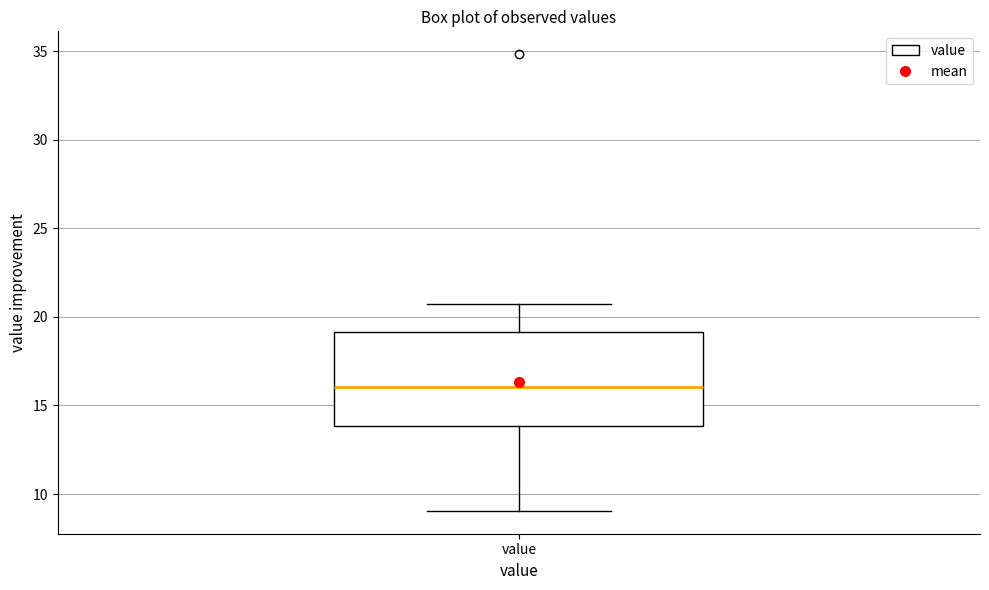

Transcribe this box plot: give where the median line is, the range the box spans, and where the two whiskers end, as read against the y-axis. The values are not printed on the chart, so give them approximately, as read against the axis.

median 16, box 14 to 19, whiskers 9 to 21